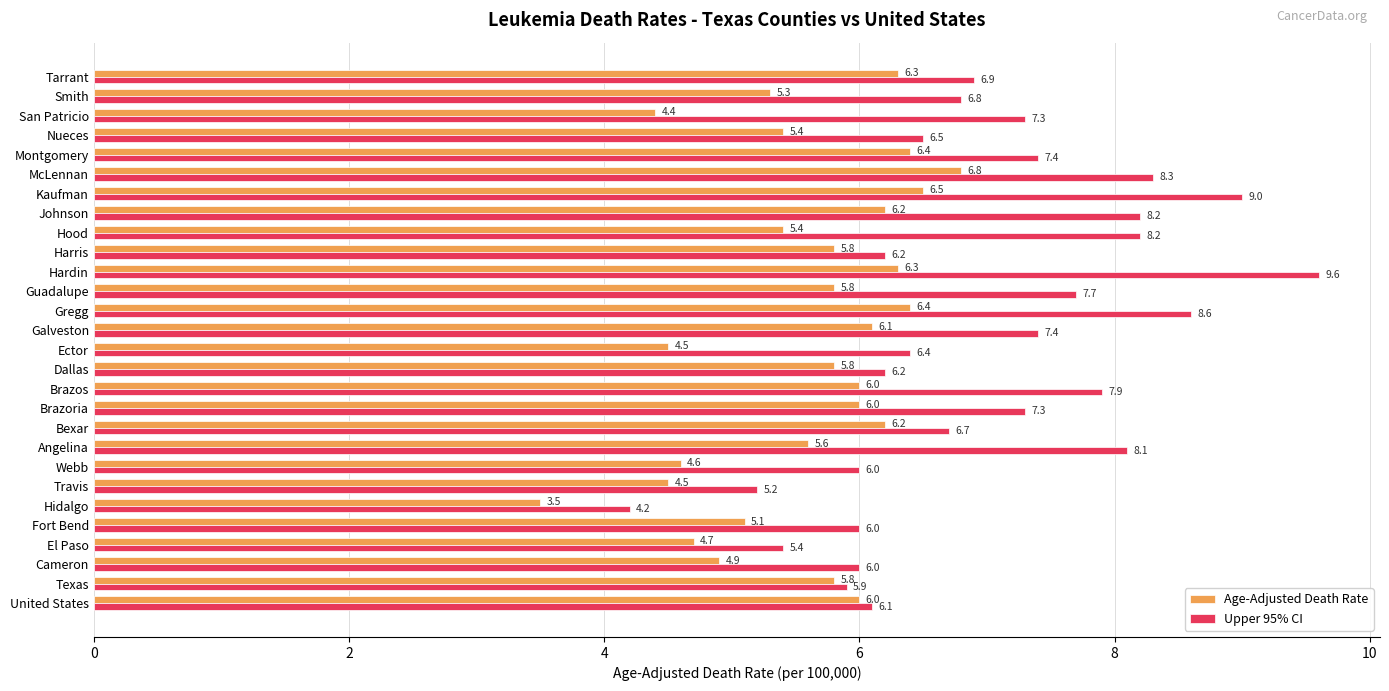

The Age-Adjusted Death Rate series shows 7.8 at Angelina. True or false?

False